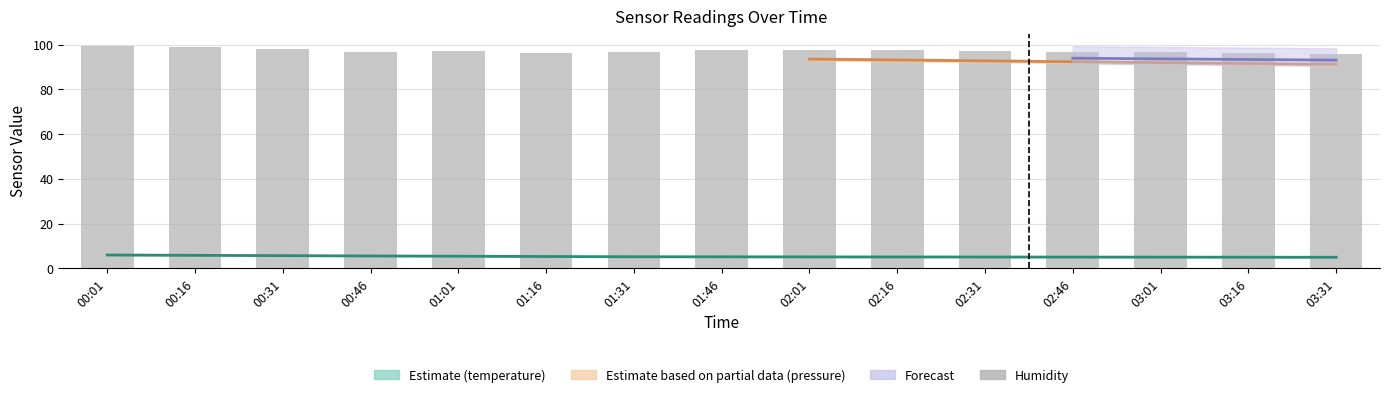

Between 03:31 and 01:46, which is larger?

01:46